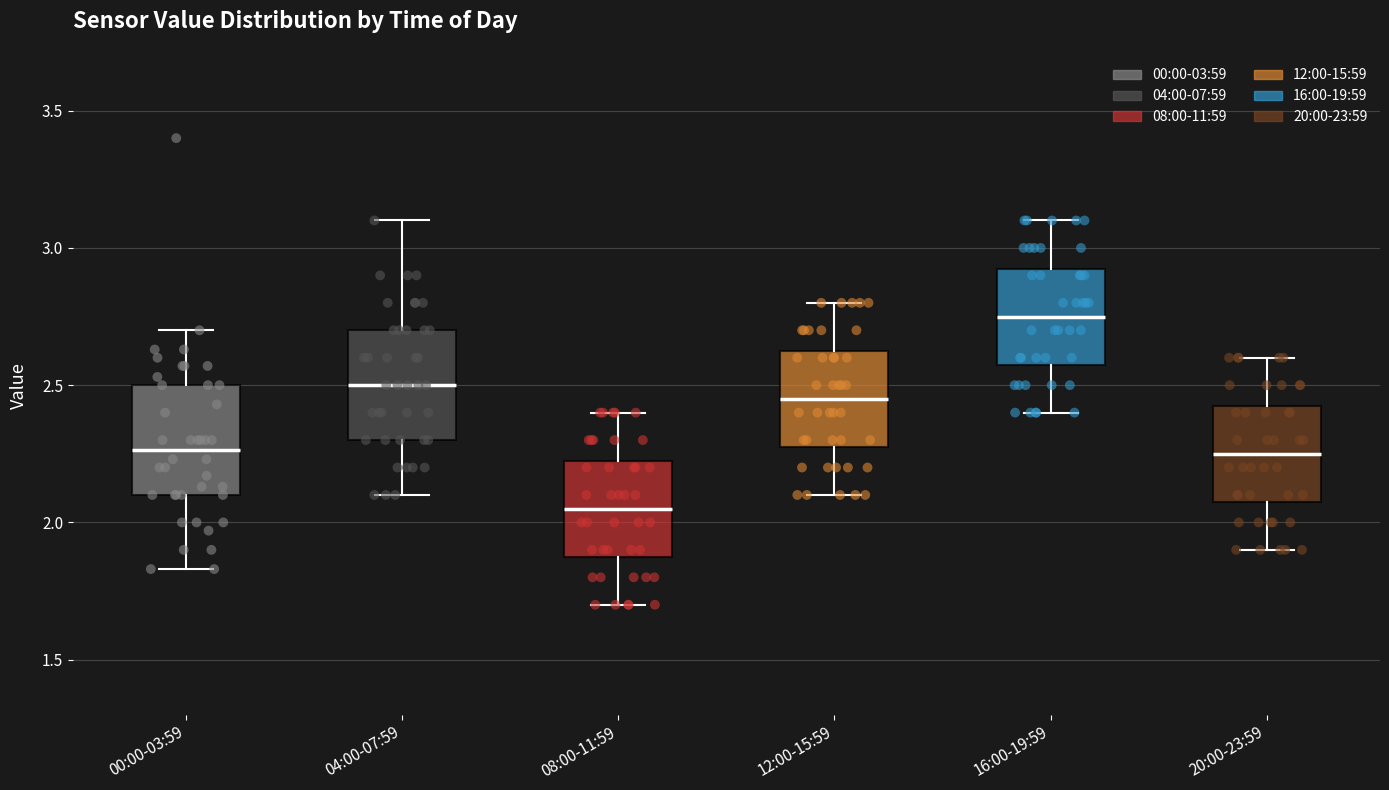

Which box's median line is the lowest?

08:00-11:59